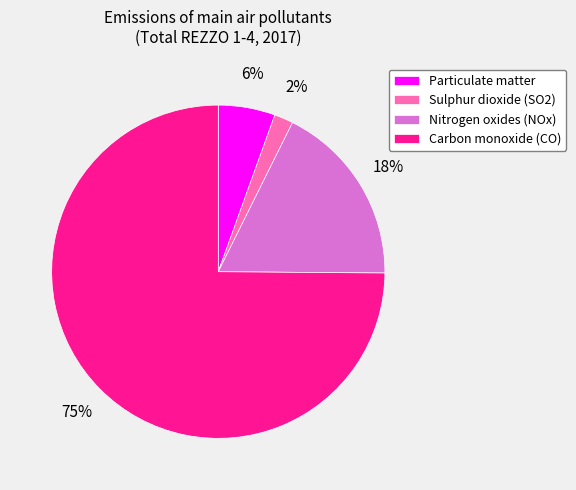

Approximately how many times larger is the value at Sulphur dioxide (SO2) compared to Nitrogen oxides (NOx)?

0.1